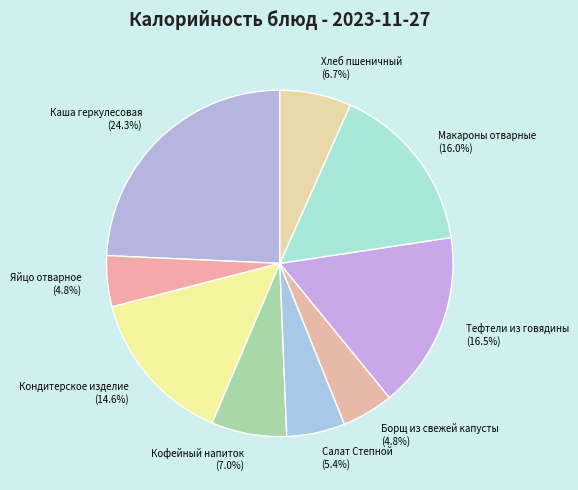

To the nearest percent, what percentage of the pie is Кондитерское изделие?

15%